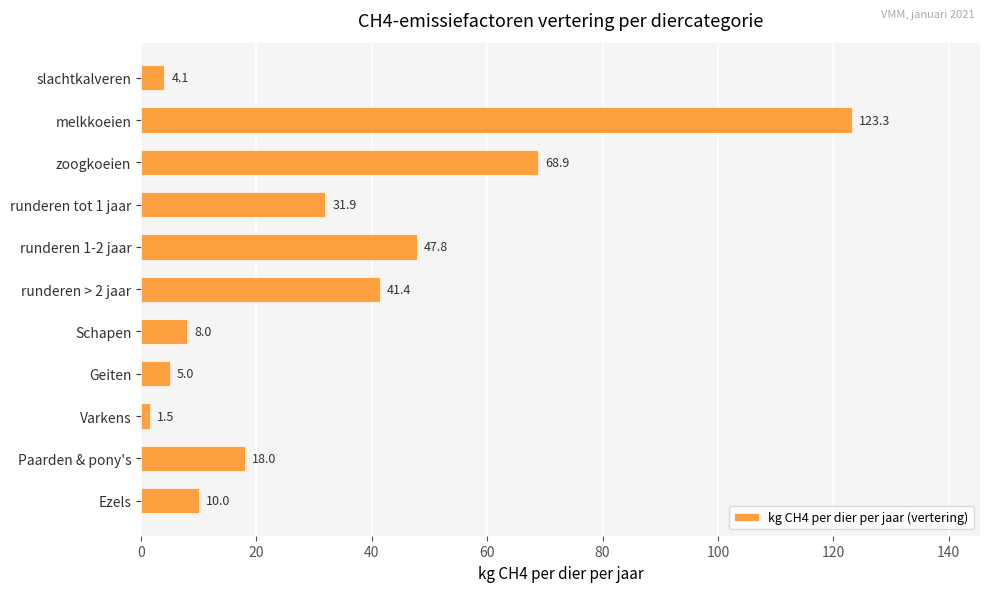

How many data points does each series have?

11